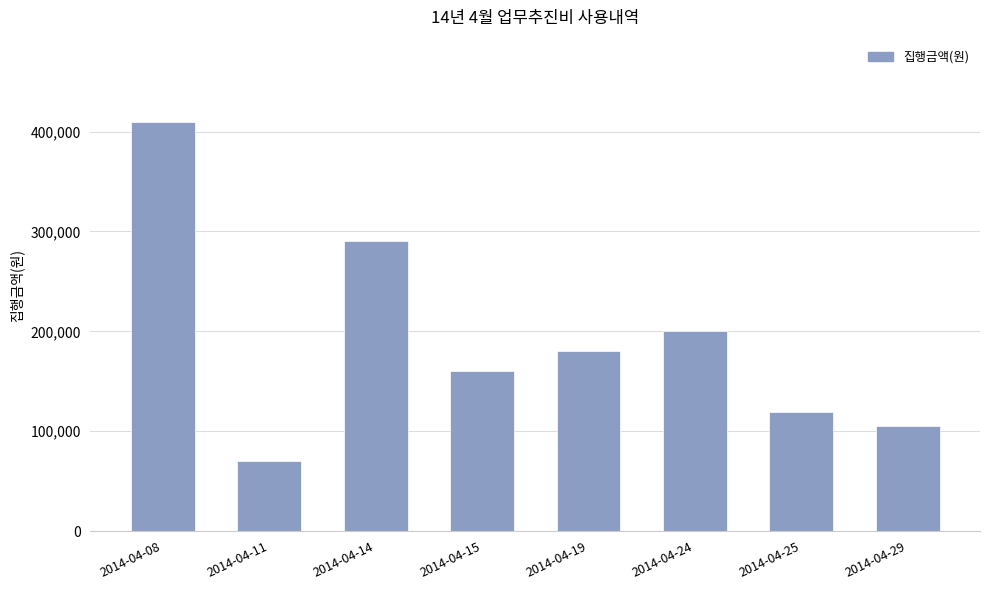

Reading right to left, transcribe all the data shown in this chart.

2014-04-29=105000	2014-04-25=119000	2014-04-24=200000	2014-04-19=180000	2014-04-15=160000	2014-04-14=290000	2014-04-11=70000	2014-04-08=410000